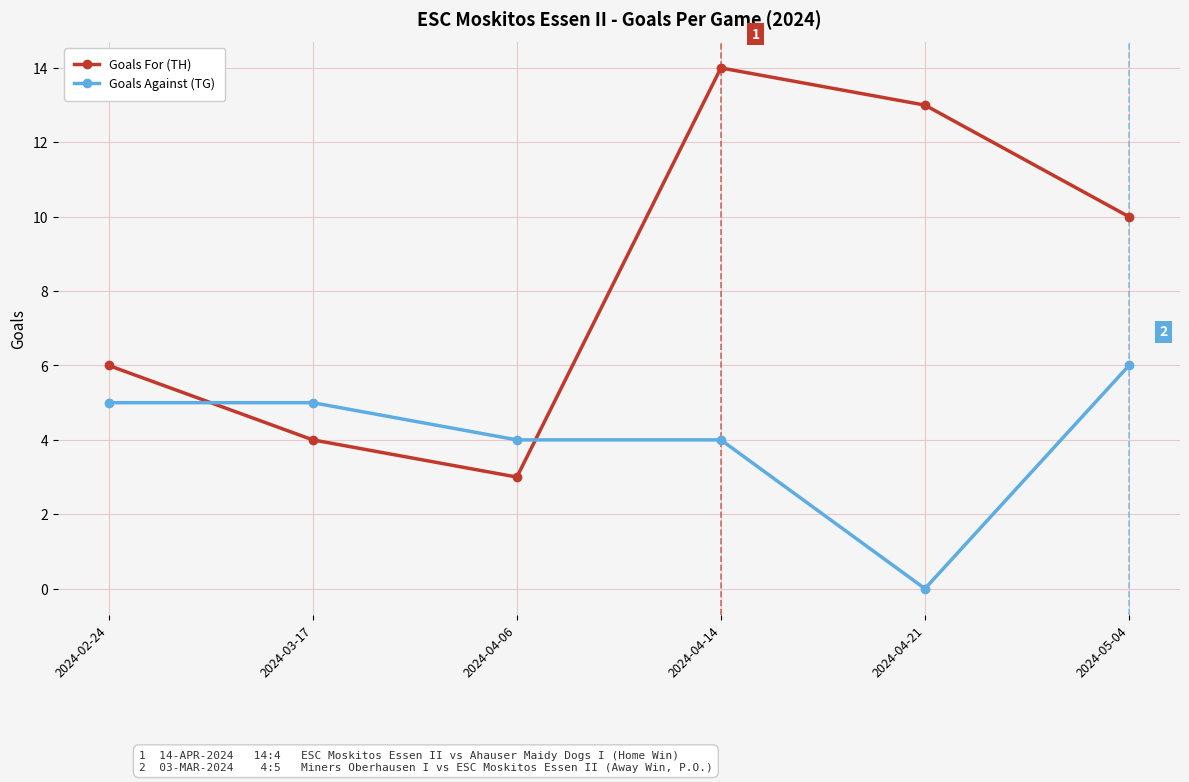

What is the label of the 4th point from the right?

2024-04-06